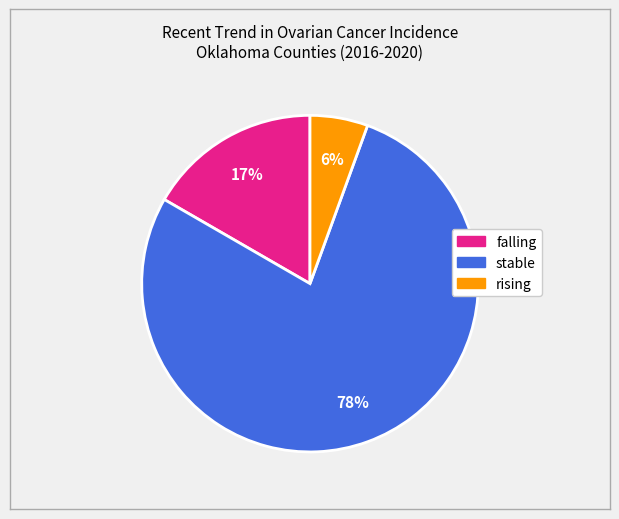

Do rising and stable together represent more than half of the pie?

Yes